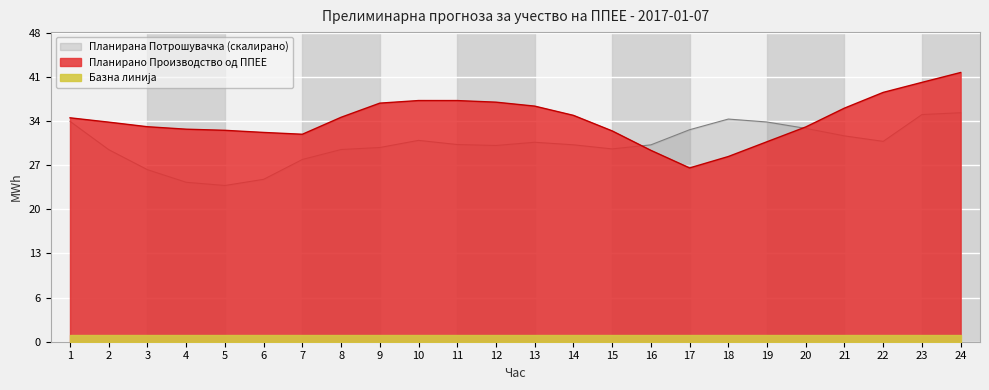

What is the value of the Планирано Производство од ППЕЕ point at the 19th from the left?

31.1